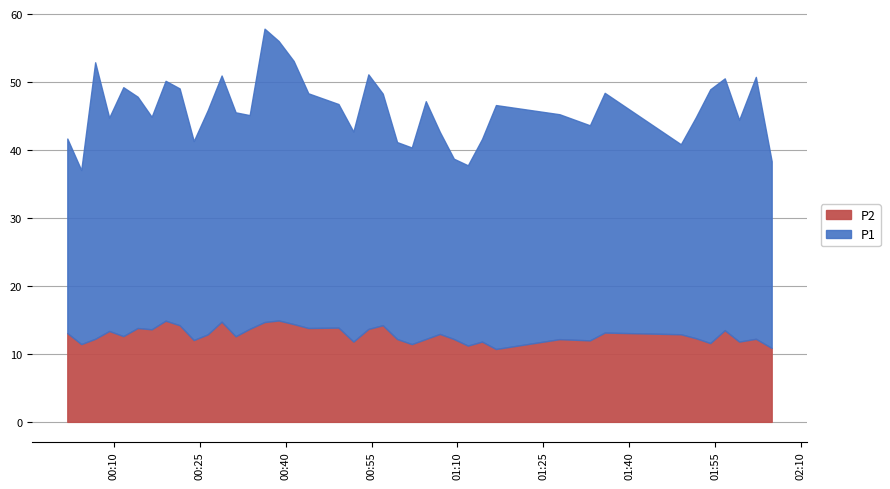

What is the label of the 3rd point from the left?

2022-09-12T00:06:43